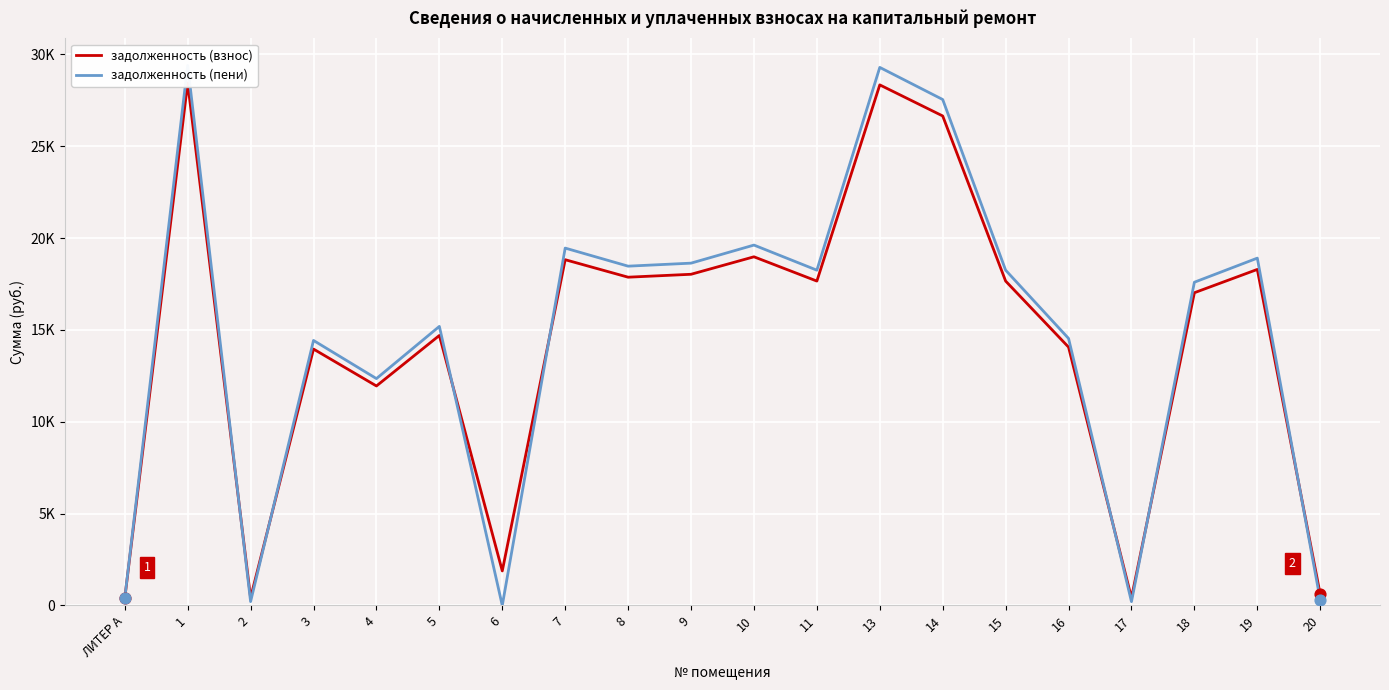

Which series contains the lowest Y value?

задолженность (пени)